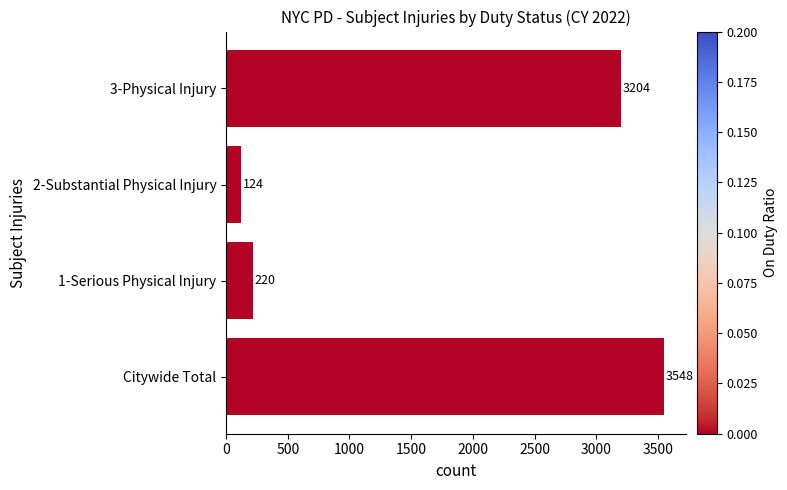

Which category has the highest value across all series?

Citywide Total